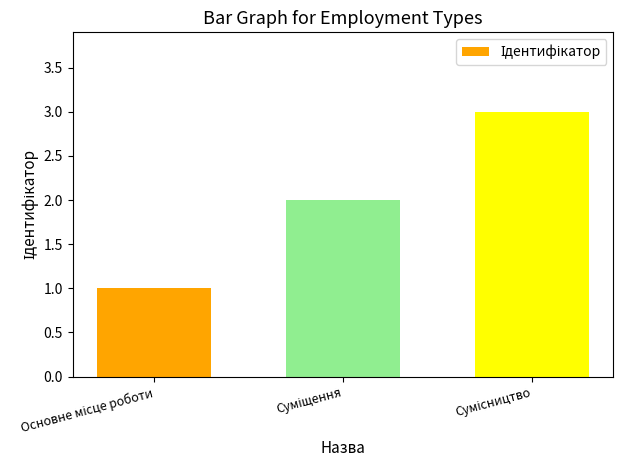

What is the minimum value shown in the chart?

1